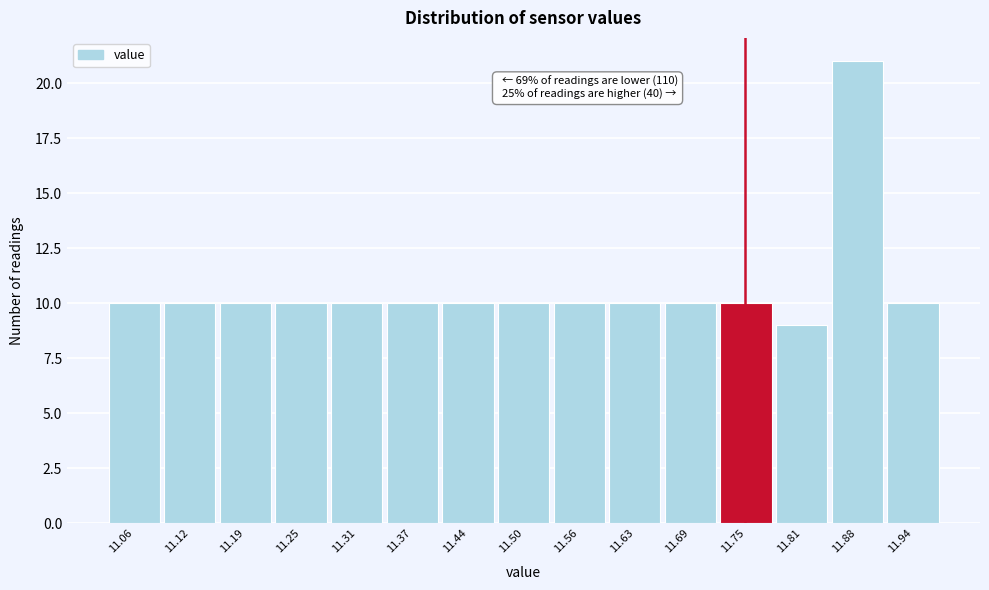

Over which range of the x-axis is the bar tallest?

11.84 to 11.91